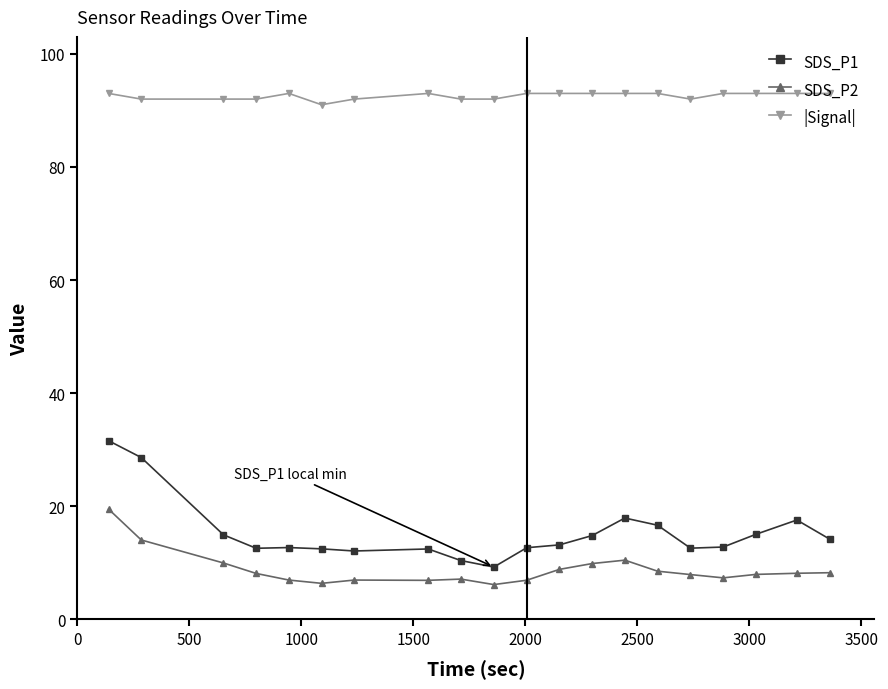

Does the chart have visible grid lines?

No